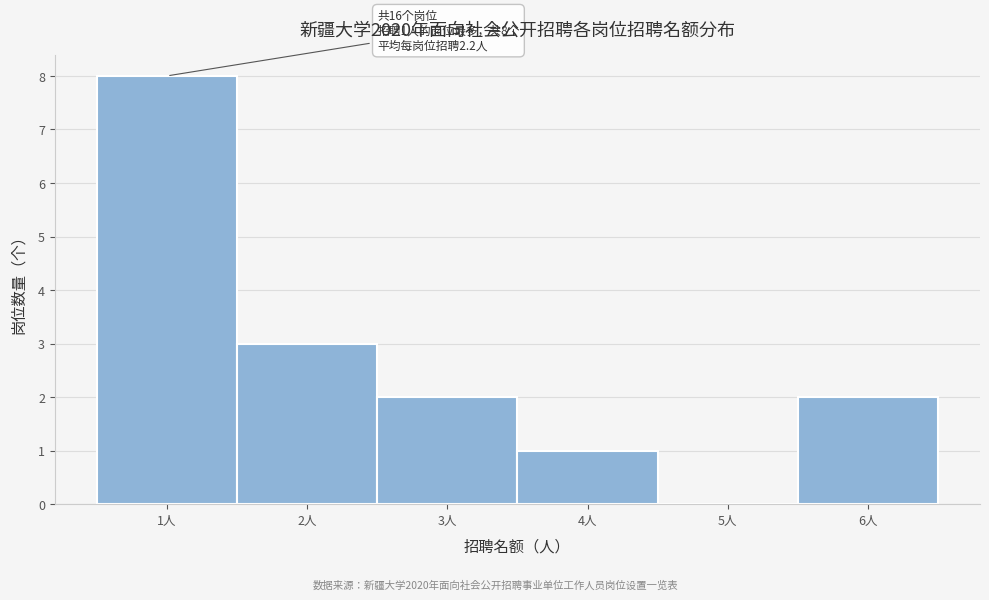

Which range on the x-axis has the tallest bar?

0.5 to 1.5